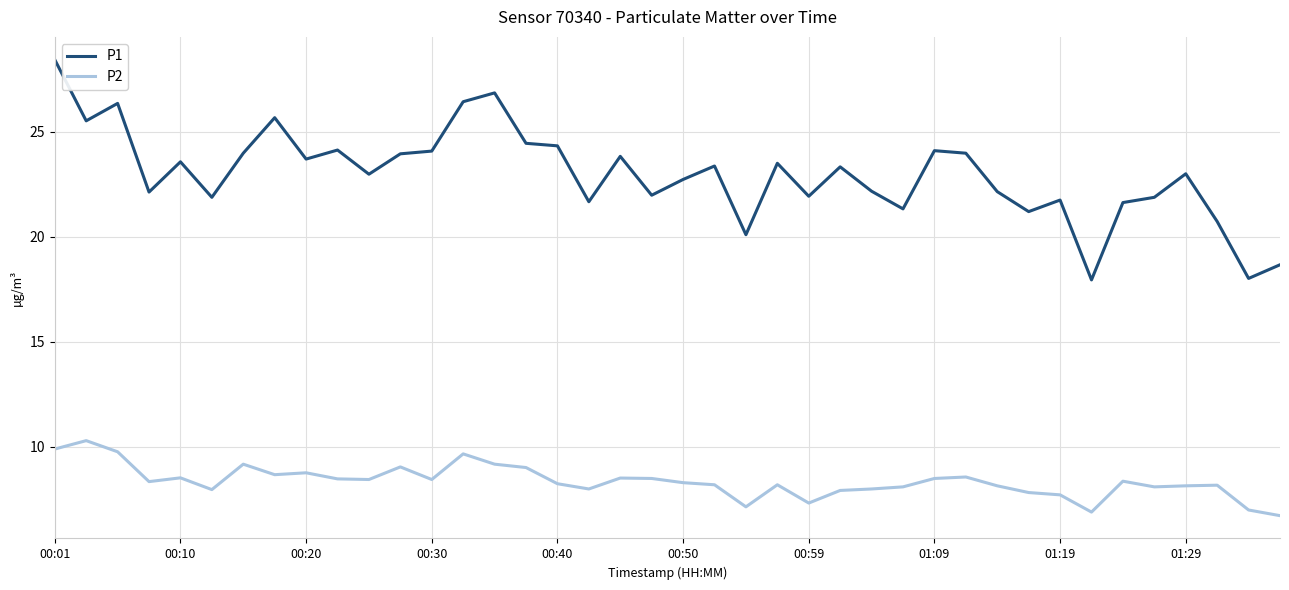

Which series has the largest total across all categories?

P1